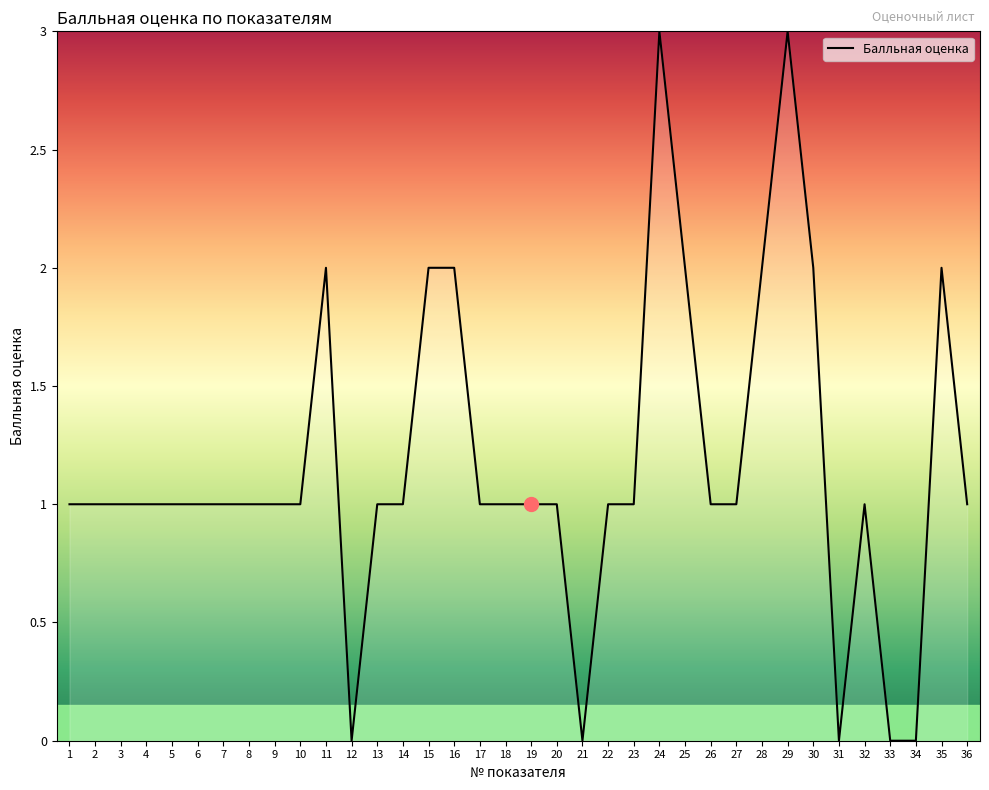

What is the greatest value displayed?

3